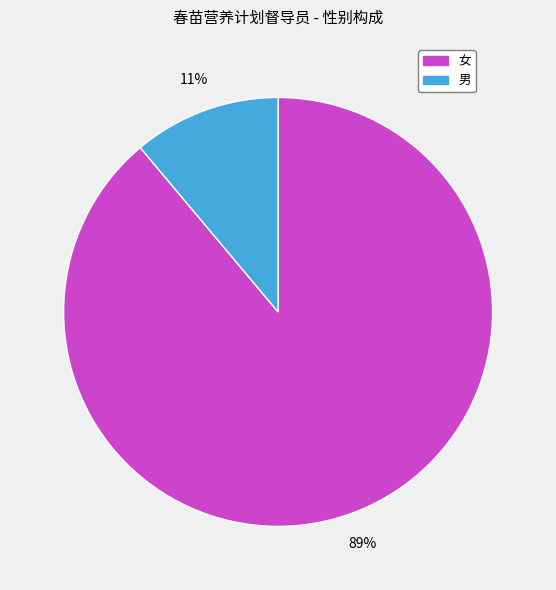

What percentage is the 女 slice, to the nearest percent?

89%